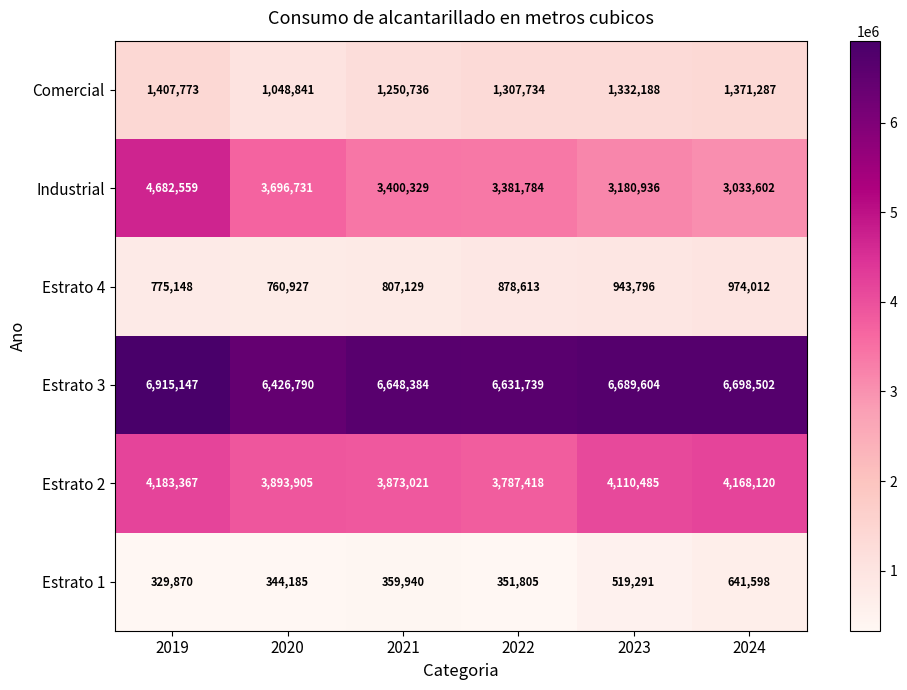

Which series has the largest range (max minus min)?

Industrial